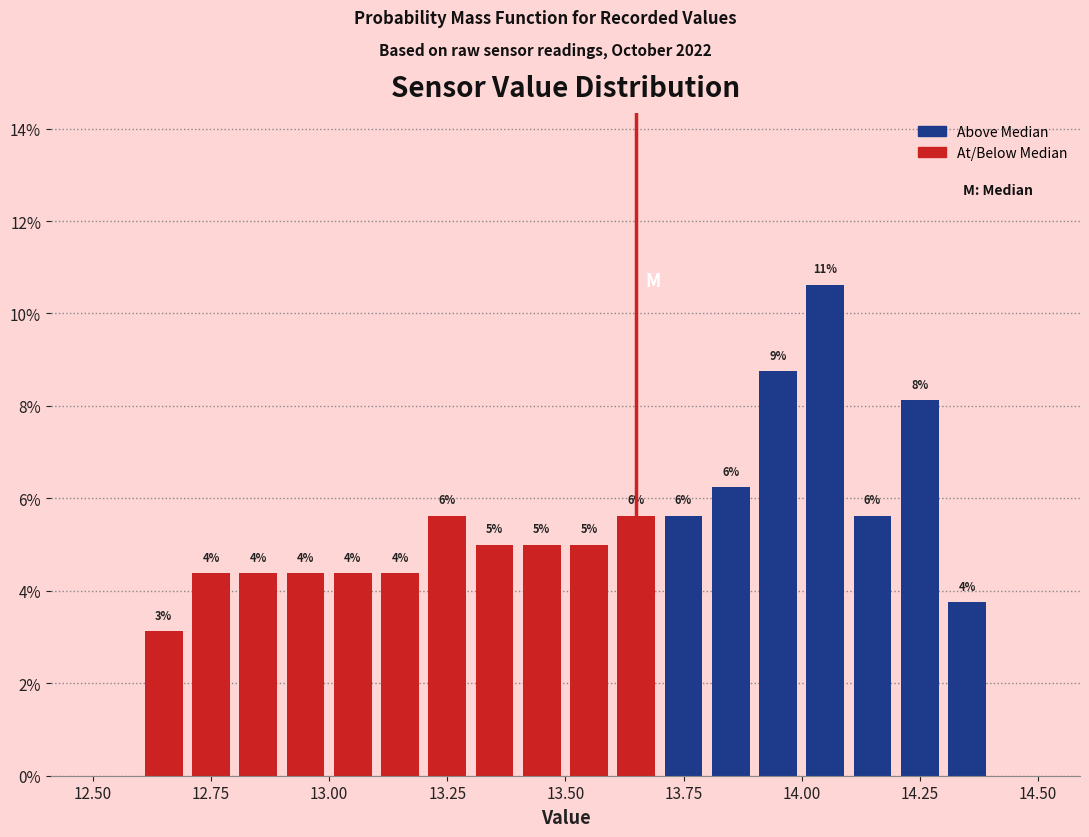

Read against the x-axis, roughly where is the centre of the tallest bar?

14.05